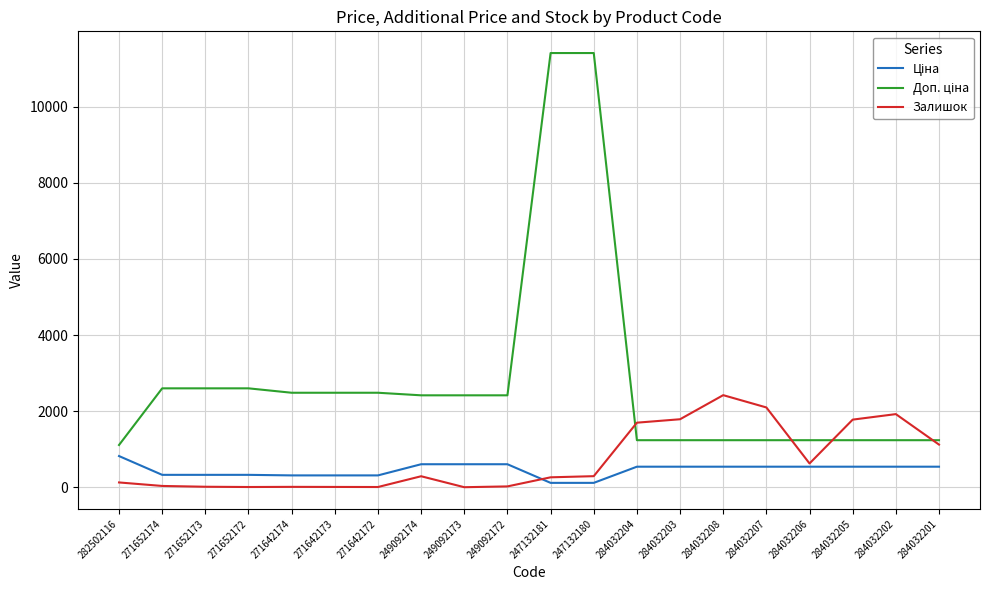

What is the total value across all series at 249092173?

3018.6